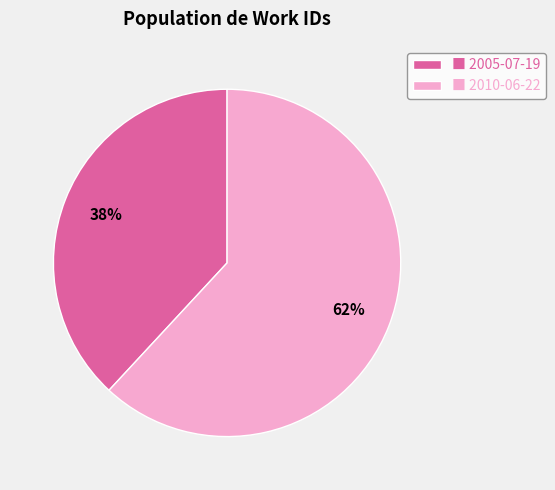

Combined, do ■ 2010-06-22 and ■ 2005-07-19 account for over 50%?

Yes